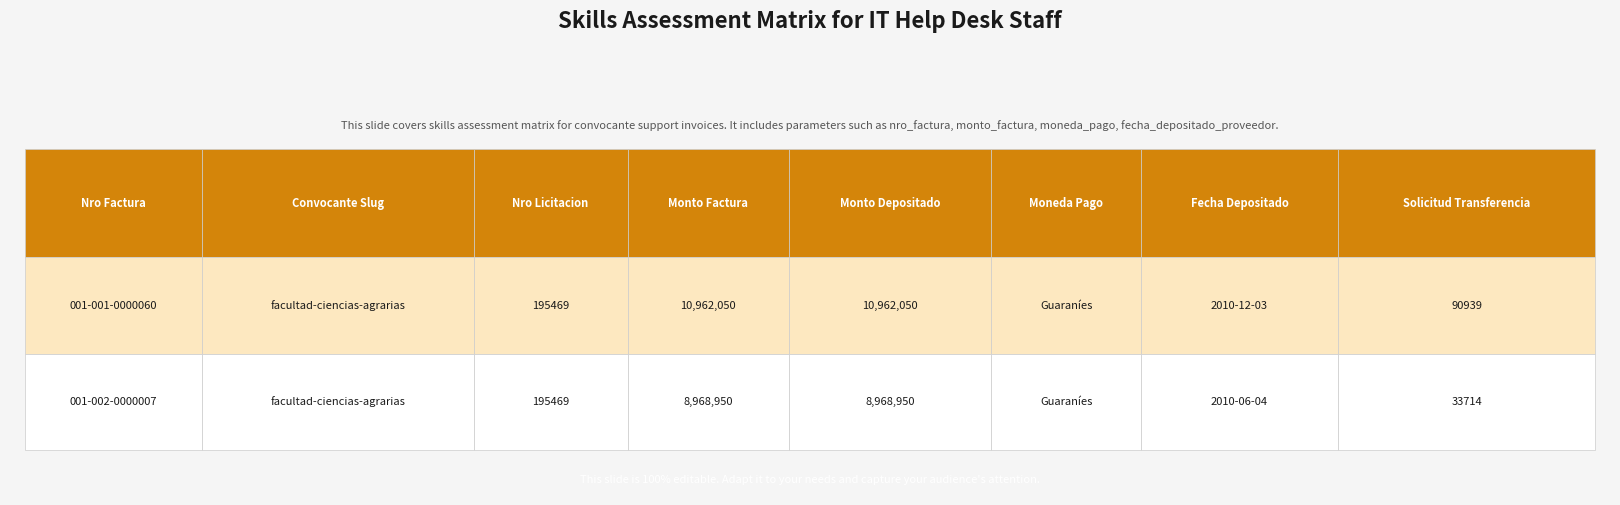

What is the ratio of the value at 0 to the value at 1?

1.2